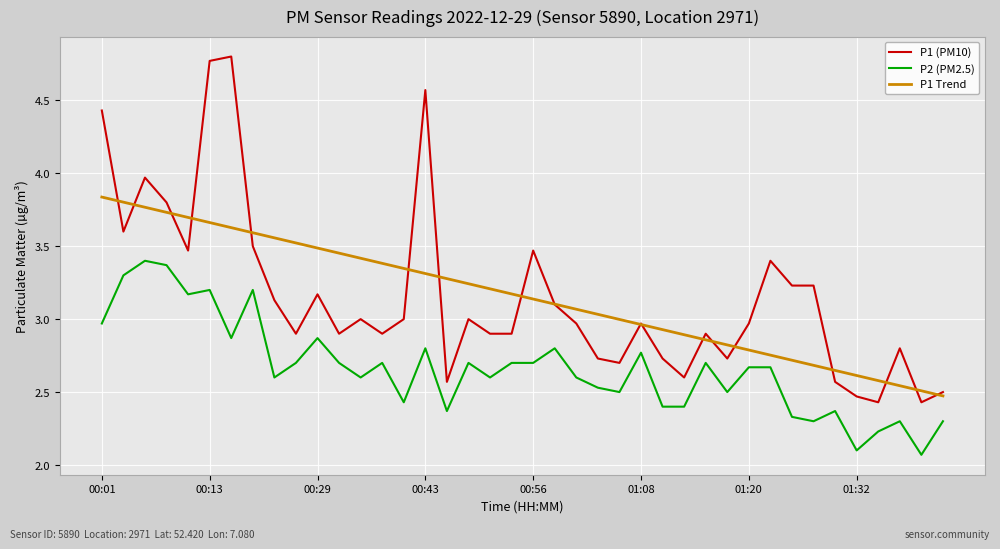

Which series has the widest spread of values?

P1 (PM10)